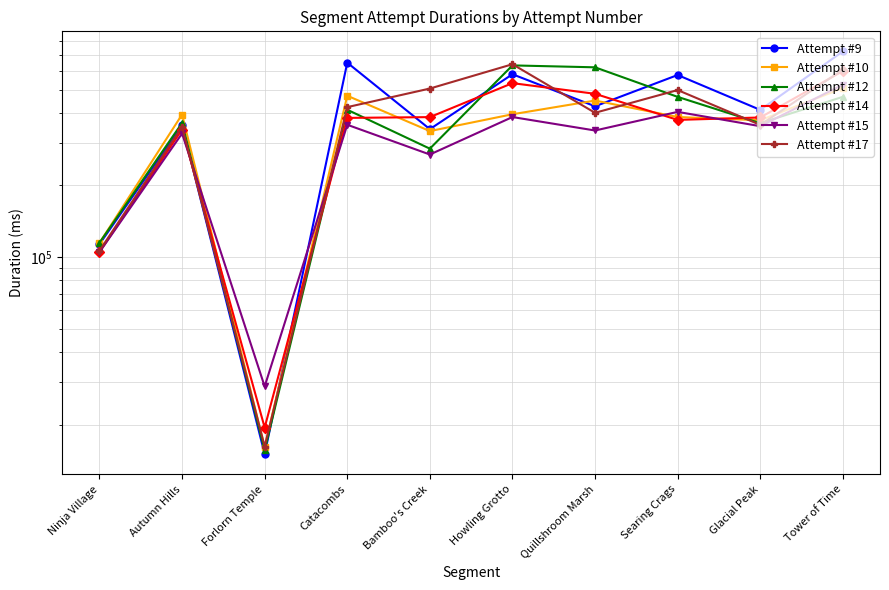

What is the difference between the highest and lowest values at Bamboo's Creek?

237936